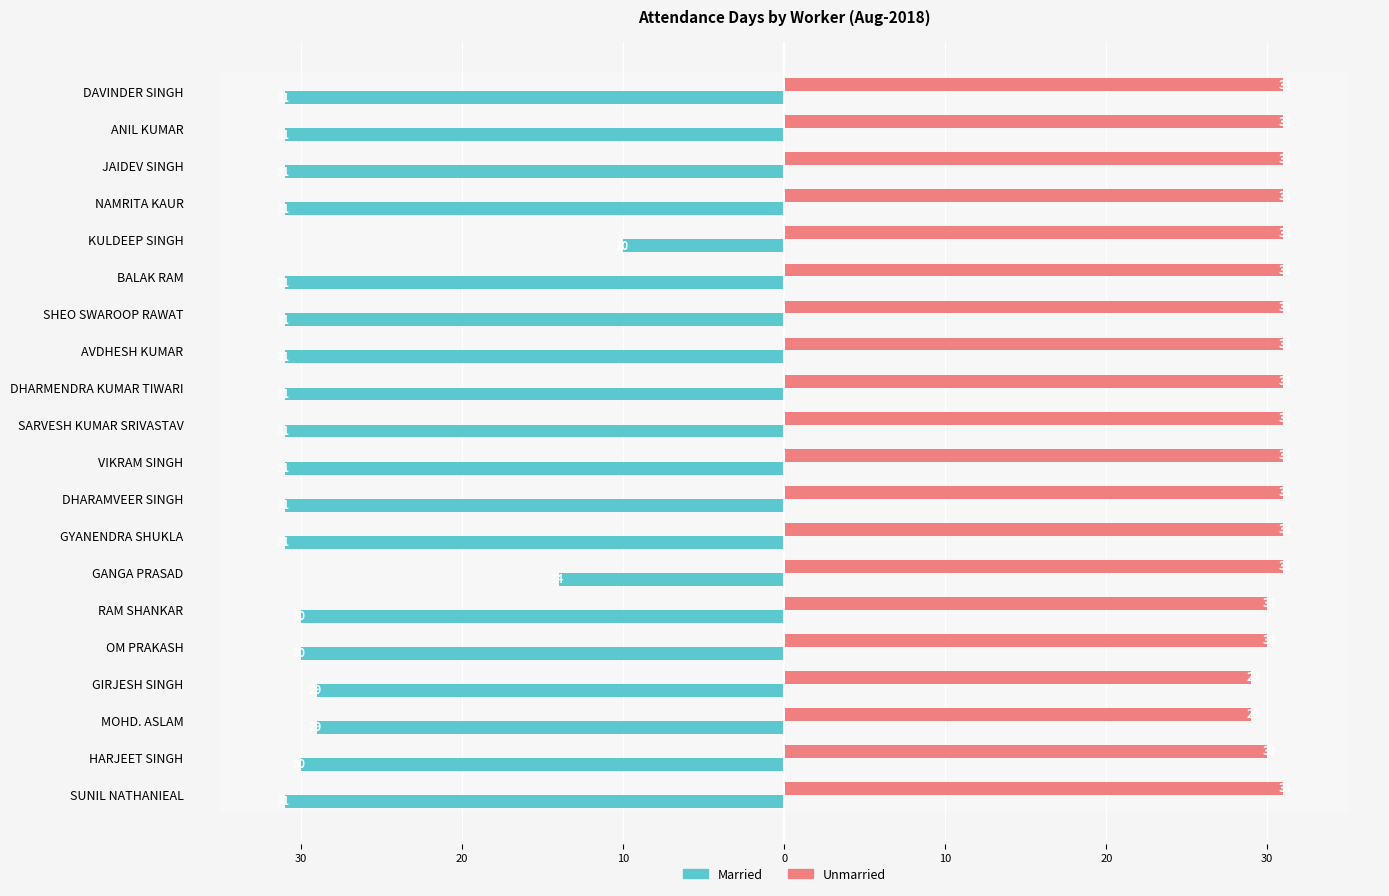

What are all the series names shown in the legend?

Married, Unmarried